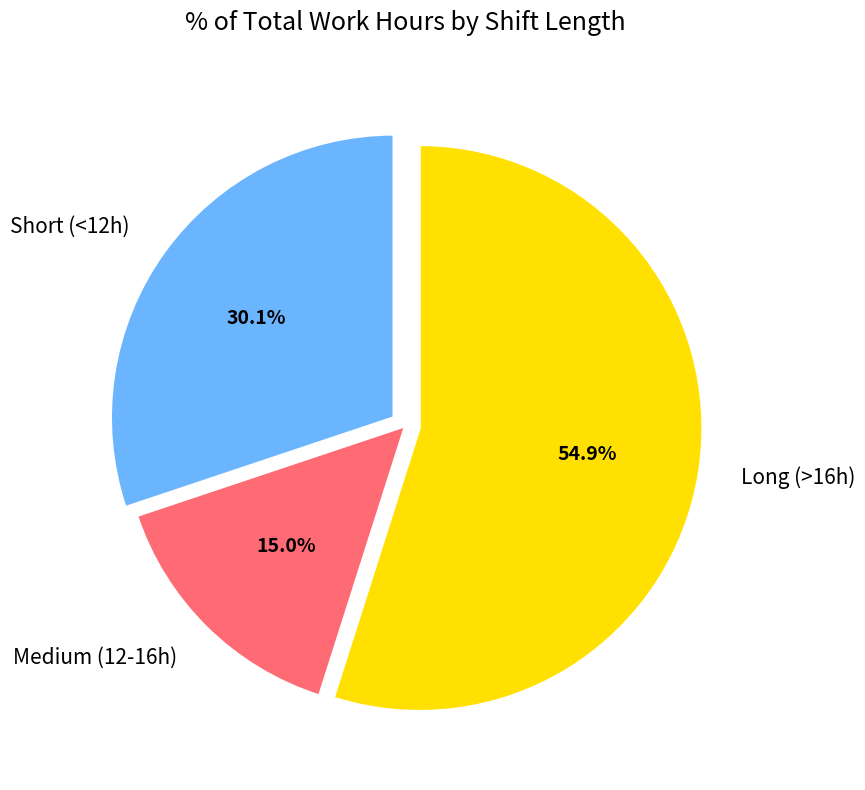

Rank the categories by value from lowest to highest.

Medium (12-16h), Short (<12h), Long (>16h)